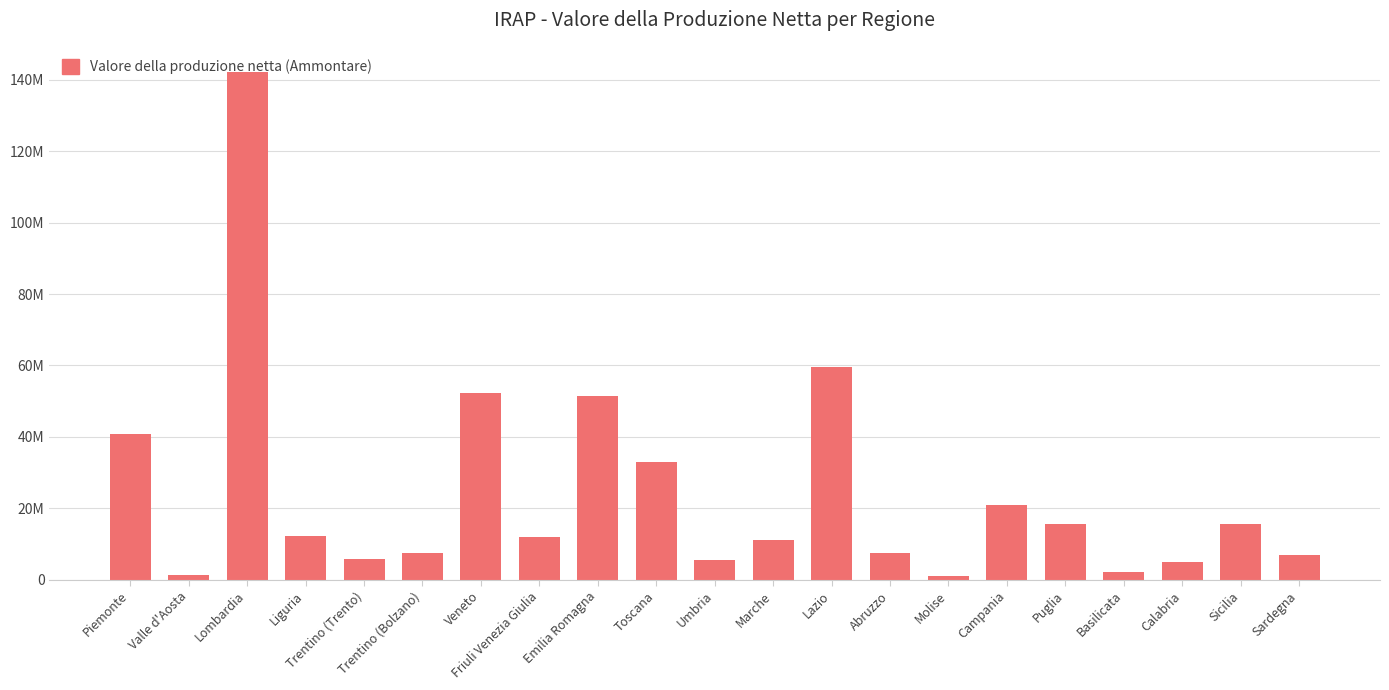

Are the bars horizontal?

No